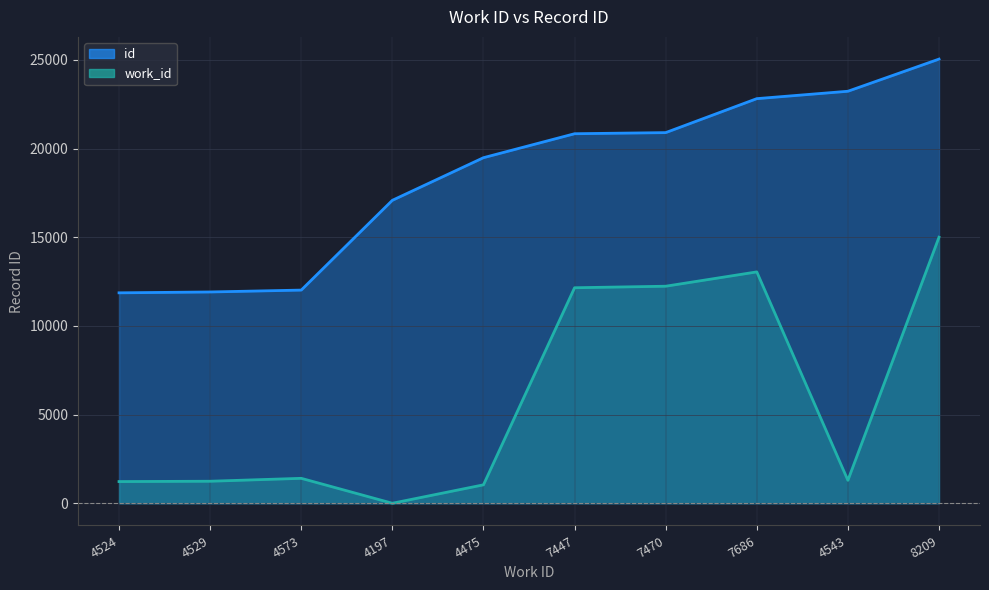

What is the sum of all work_id values?

58635.3